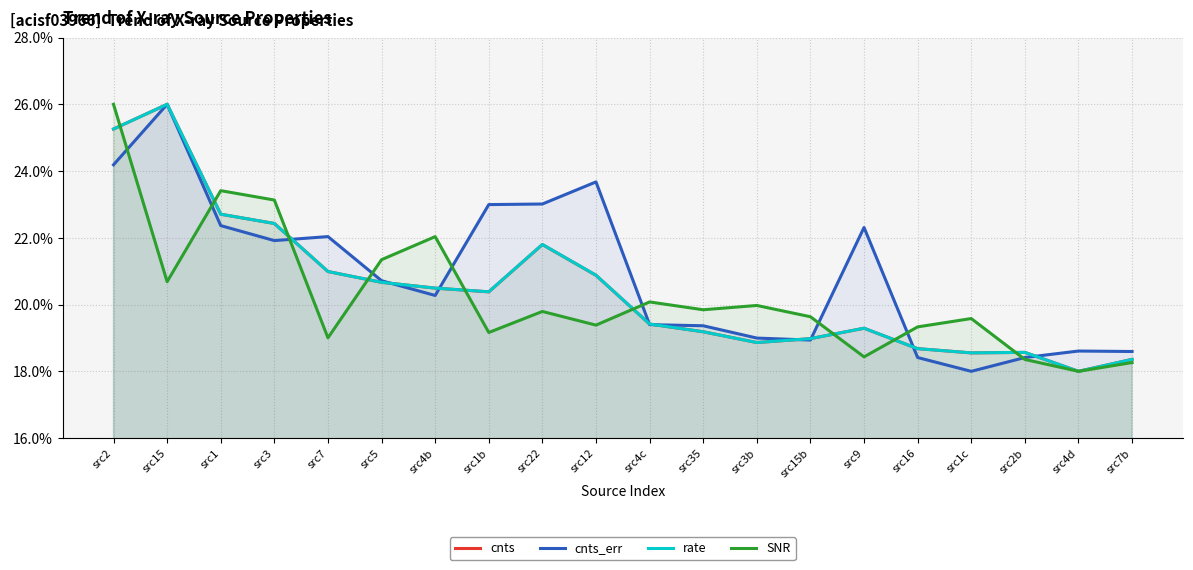

Reading left to right, extract all data points from this chart.

cnts: src2=25.3	src15=26.0	src1=22.7	src3=22.4	src7=21.0	src5=20.7	src4b=20.5	src1b=20.4	src22=21.8	src12=20.9	src4c=19.4	src35=19.2	src3b=18.9	src15b=19.0	src9=19.3	src16=18.7	src1c=18.6	src2b=18.6	src4d=18.0	src7b=18.4
cnts_err: src2=24.2	src15=26.0	src1=22.4	src3=21.9	src7=22.0	src5=20.7	src4b=20.3	src1b=23.0	src22=23.0	src12=23.7	src4c=19.4	src35=19.4	src3b=19.0	src15b=18.9	src9=22.3	src16=18.4	src1c=18.0	src2b=18.4	src4d=18.6	src7b=18.6
rate: src2=25.3	src15=26.0	src1=22.7	src3=22.4	src7=21.0	src5=20.7	src4b=20.5	src1b=20.4	src22=21.8	src12=20.9	src4c=19.4	src35=19.2	src3b=18.9	src15b=19.0	src9=19.3	src16=18.7	src1c=18.6	src2b=18.6	src4d=18.0	src7b=18.4
SNR: src2=26.0	src15=20.7	src1=23.4	src3=23.1	src7=19.0	src5=21.3	src4b=22.0	src1b=19.2	src22=19.8	src12=19.4	src4c=20.1	src35=19.8	src3b=20.0	src15b=19.6	src9=18.4	src16=19.3	src1c=19.6	src2b=18.4	src4d=18.0	src7b=18.3